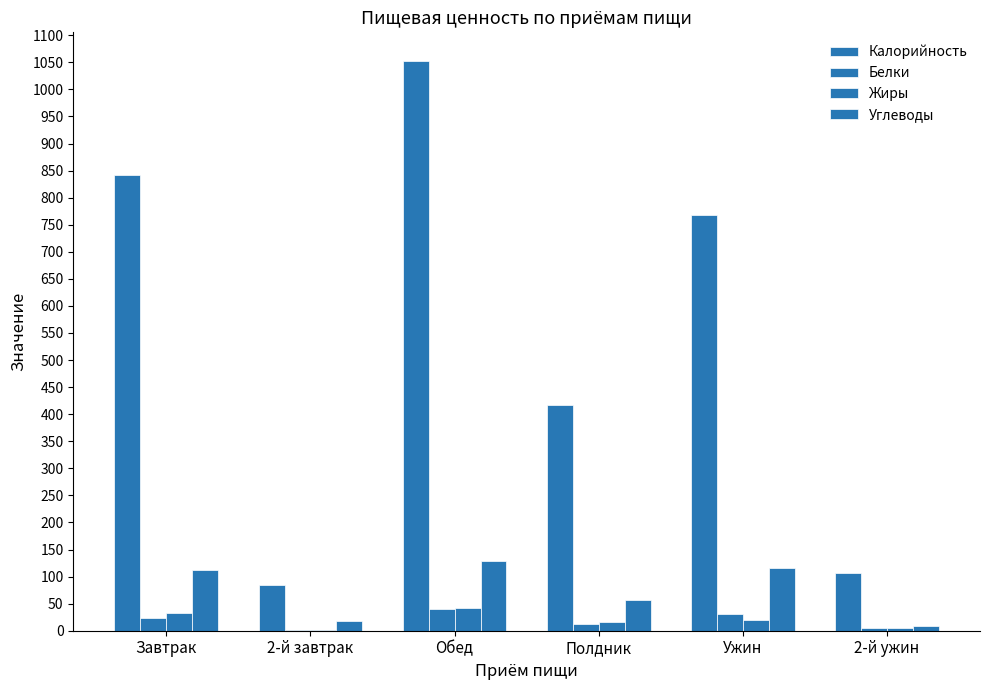

Which series has the largest range (max minus min)?

Калорийность